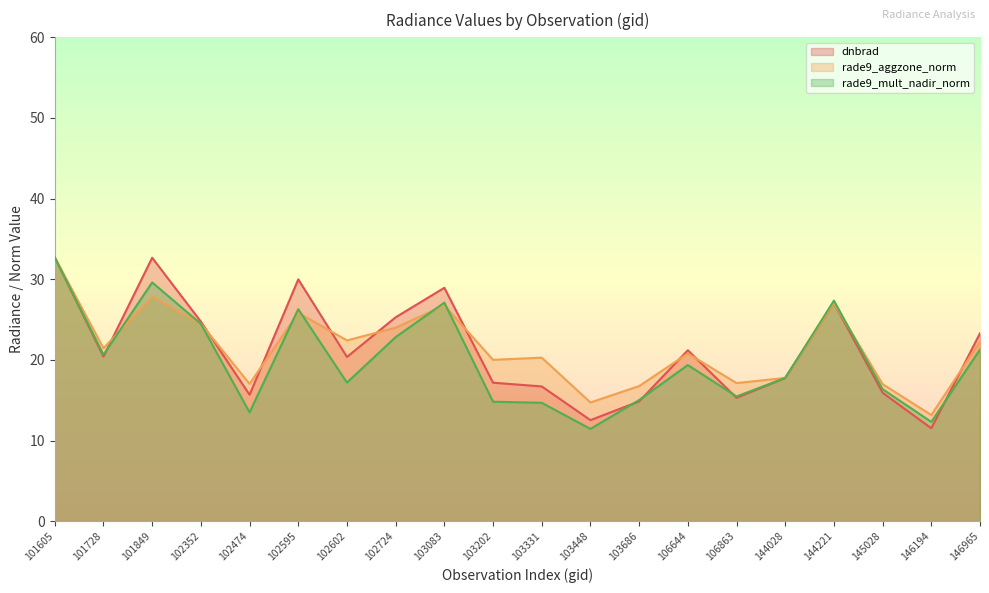

How many interior local valleys does the rade9_mult_nadir_norm series have?

6